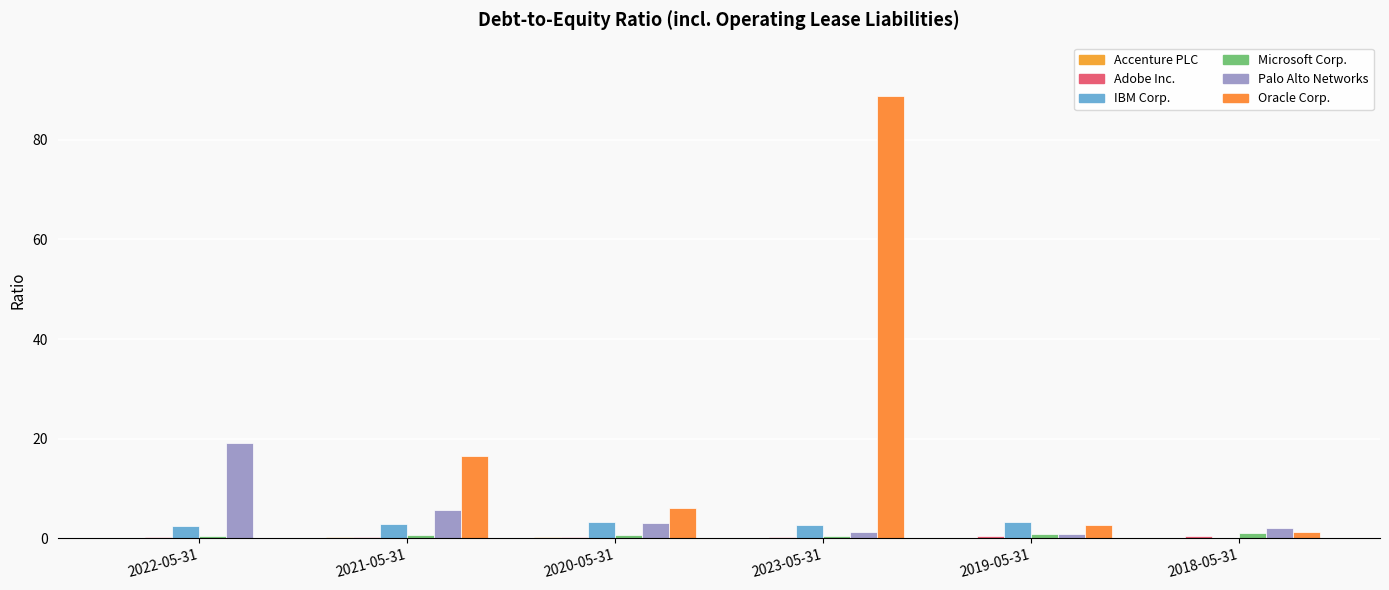

Reading right to left, transcribe all the data shown in this chart.

Accenture PLC: 2018-05-31=0.0	2019-05-31=0.0	2023-05-31=0.1	2020-05-31=0.2	2021-05-31=0.2	2022-05-31=0.1
Adobe Inc.: 2018-05-31=0.4	2019-05-31=0.4	2023-05-31=0.2	2020-05-31=0.3	2021-05-31=0.3	2022-05-31=0.3
IBM Corp.: 2018-05-31=0.0	2019-05-31=3.3	2023-05-31=2.7	2020-05-31=3.2	2021-05-31=2.9	2022-05-31=2.5
Microsoft Corp.: 2018-05-31=1.1	2019-05-31=0.8	2023-05-31=0.4	2020-05-31=0.7	2021-05-31=0.6	2022-05-31=0.5
Palo Alto Networks: 2018-05-31=2.0	2019-05-31=0.9	2023-05-31=1.3	2020-05-31=3.2	2021-05-31=5.7	2022-05-31=19.1
Oracle Corp.: 2018-05-31=1.3	2019-05-31=2.6	2023-05-31=88.8	2020-05-31=6.1	2021-05-31=16.6	2022-05-31=0.0